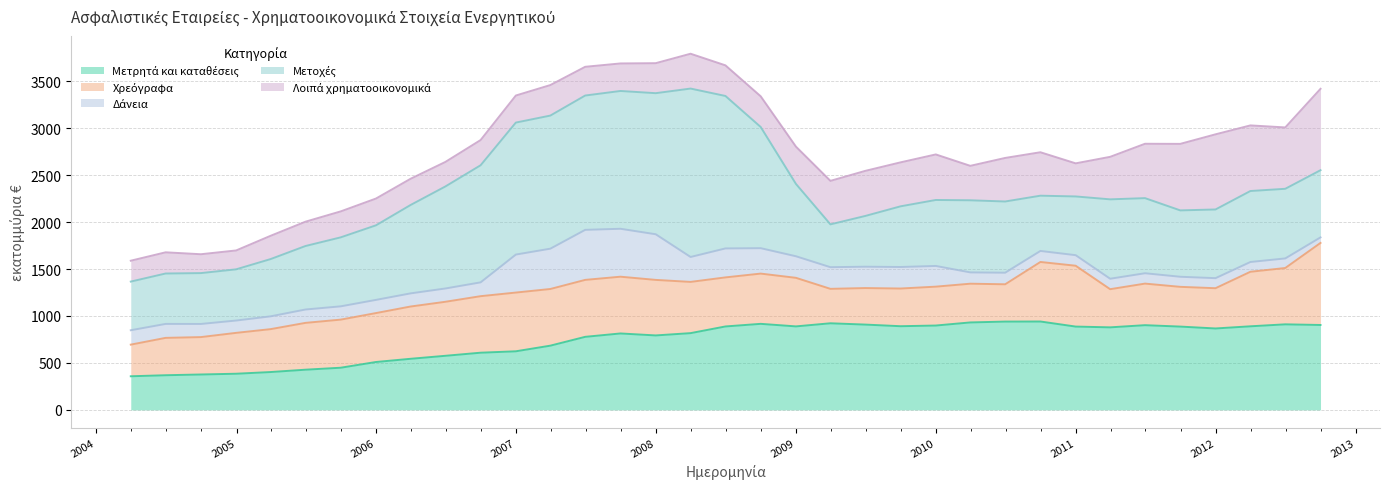

True or false: Μετοχές has more than 0 interior local peaks.

True